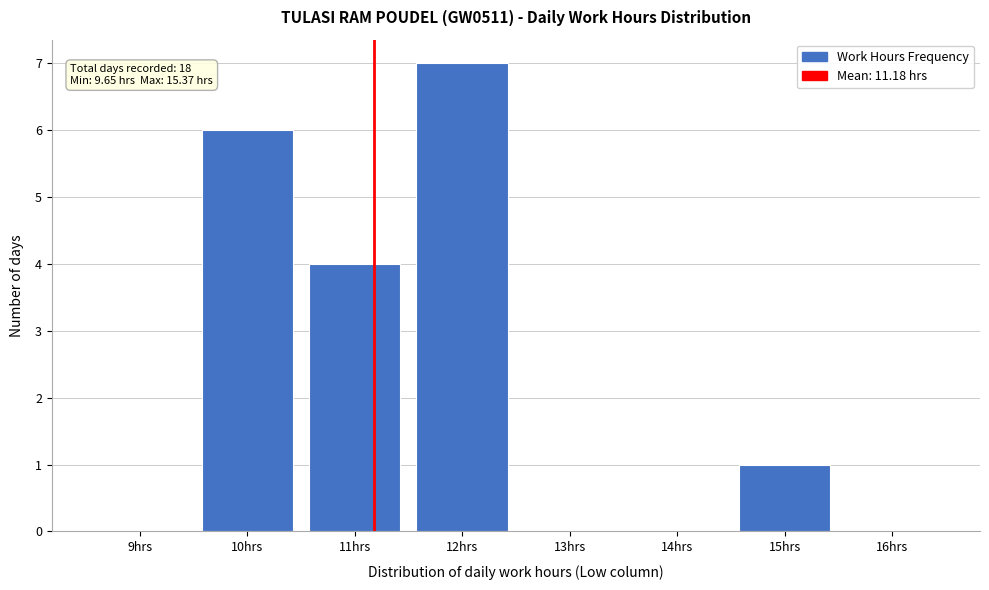

Over which range of the x-axis is the bar tallest?

11.5 to 12.5